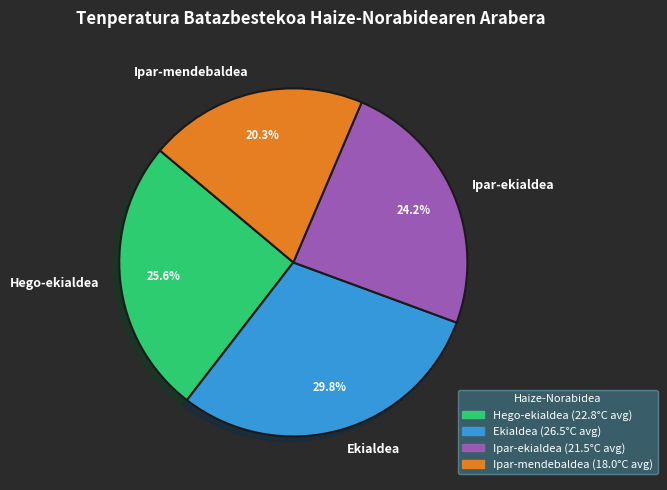

What percentage do Ekialdea and Ipar-mendebaldea together represent?

50.2%